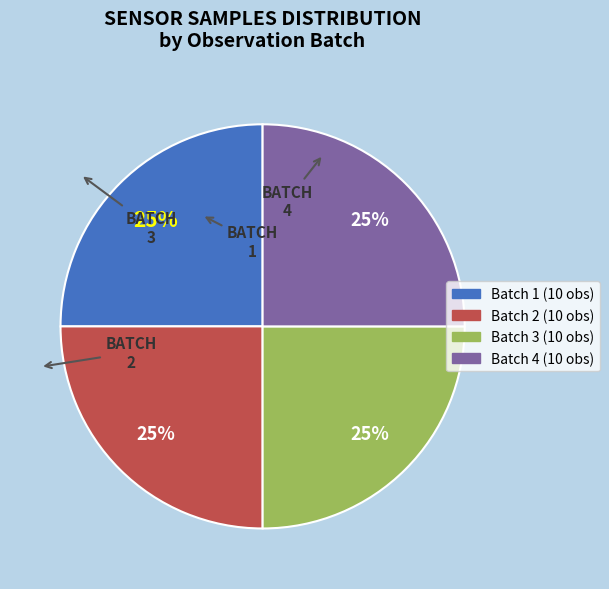

Approximately how many times larger is the value at Batch 4 (10 obs) compared to Batch 2 (10 obs)?

1.0